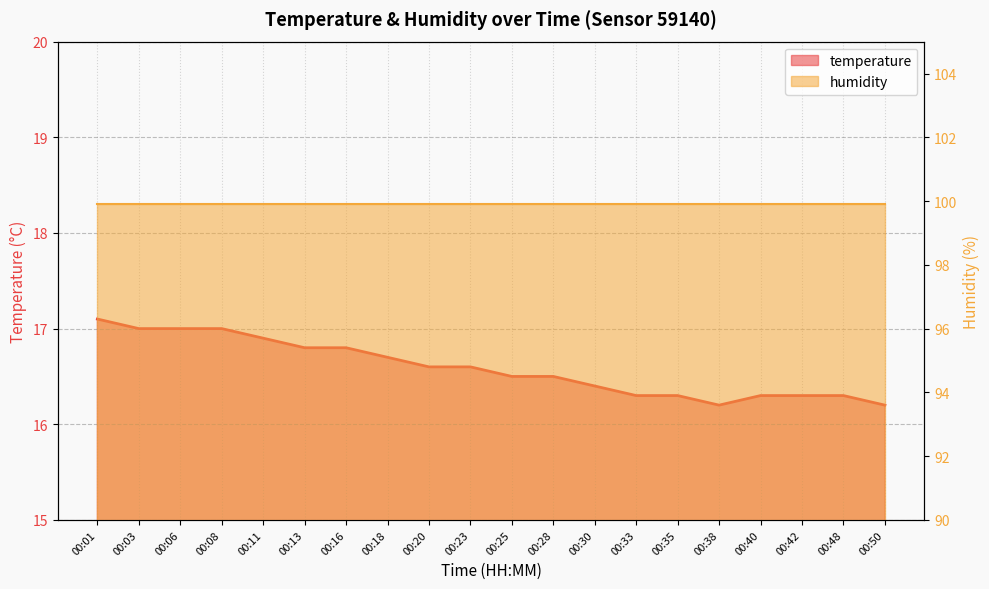

What is the sum of the values at 00:33 and 00:38?

32.5